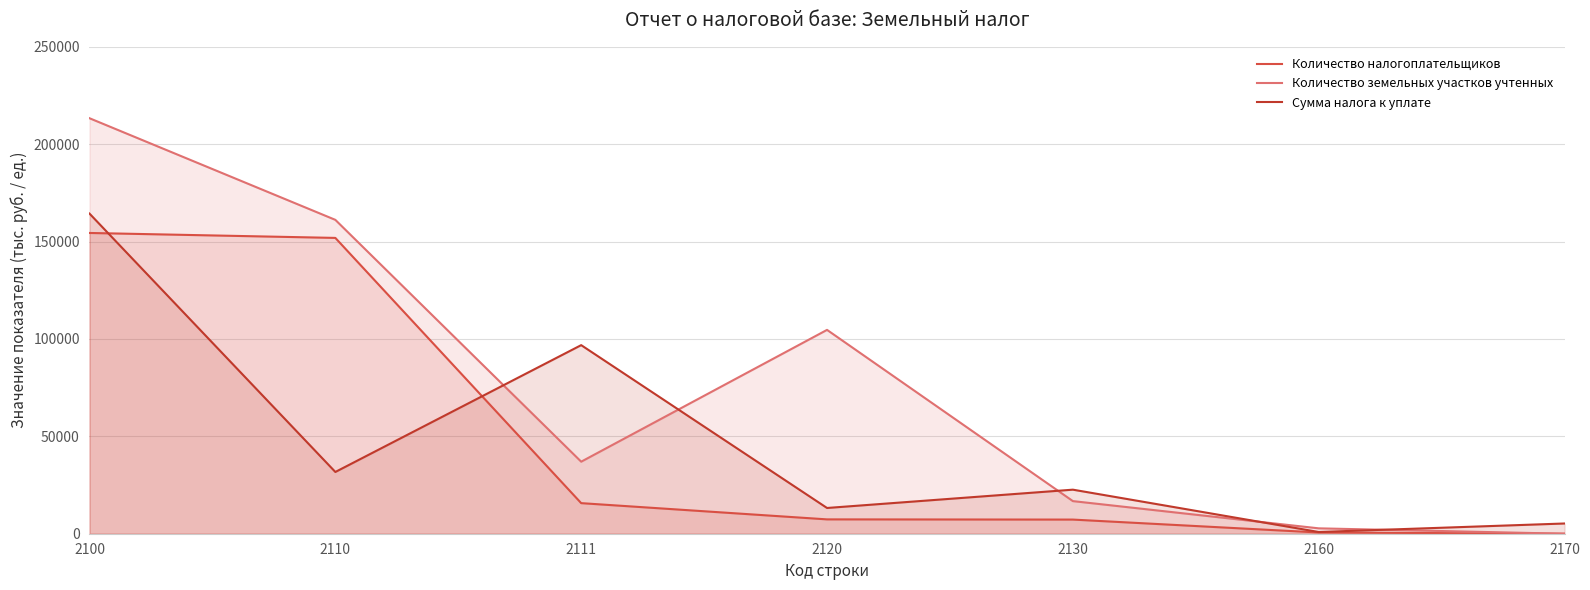

What is the difference between the Количество налогоплательщиков values at 2130 and 2100?

147165